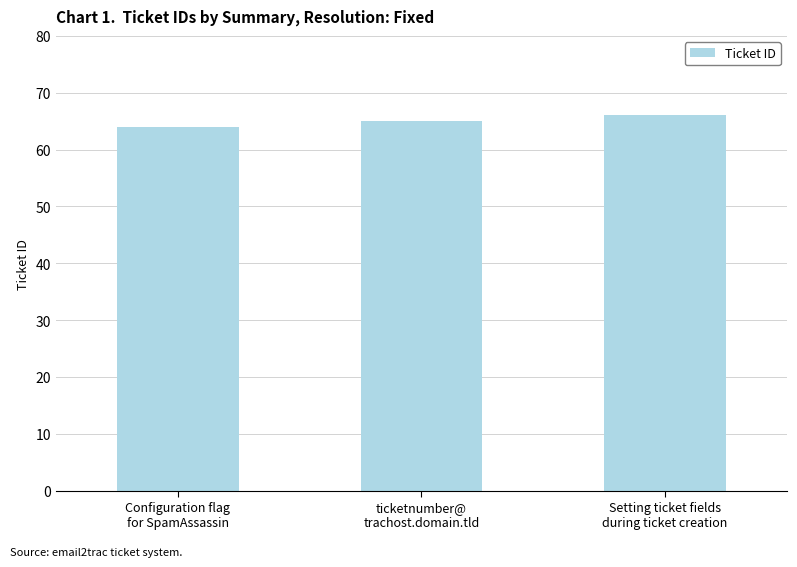

Which category has the highest value across all series?

Setting ticket fields
during ticket creation